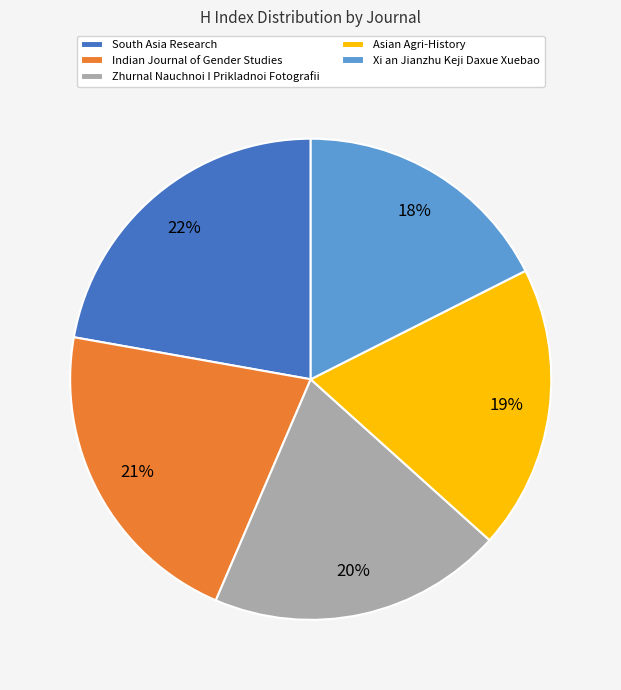

To the nearest percent, what is the difference between the Asian Agri-History and Zhurnal Nauchnoi I Prikladnoi Fotografii slice percentages?

1%